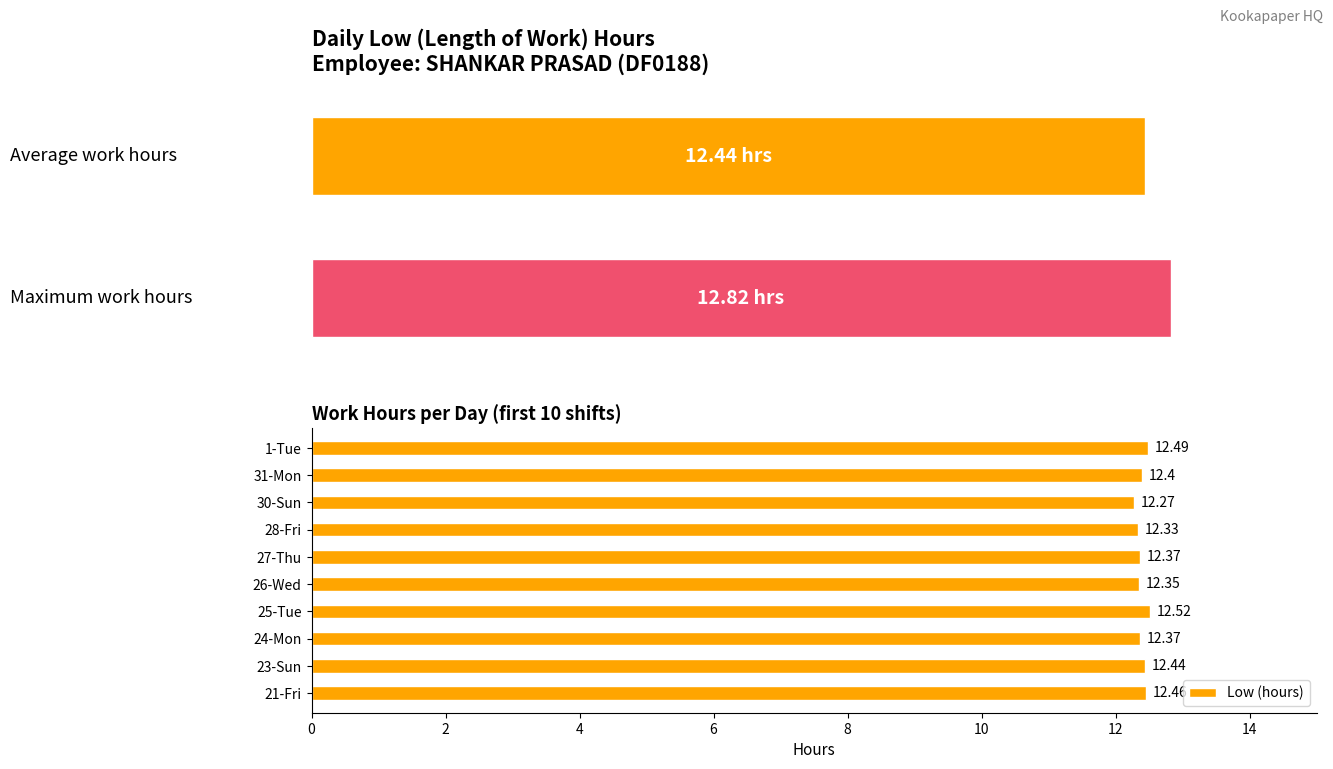

Reading right to left, what are all the values shown in this chart?

12.5	12.4	12.3	12.3	12.4	12.3	12.5	12.4	12.4	12.5